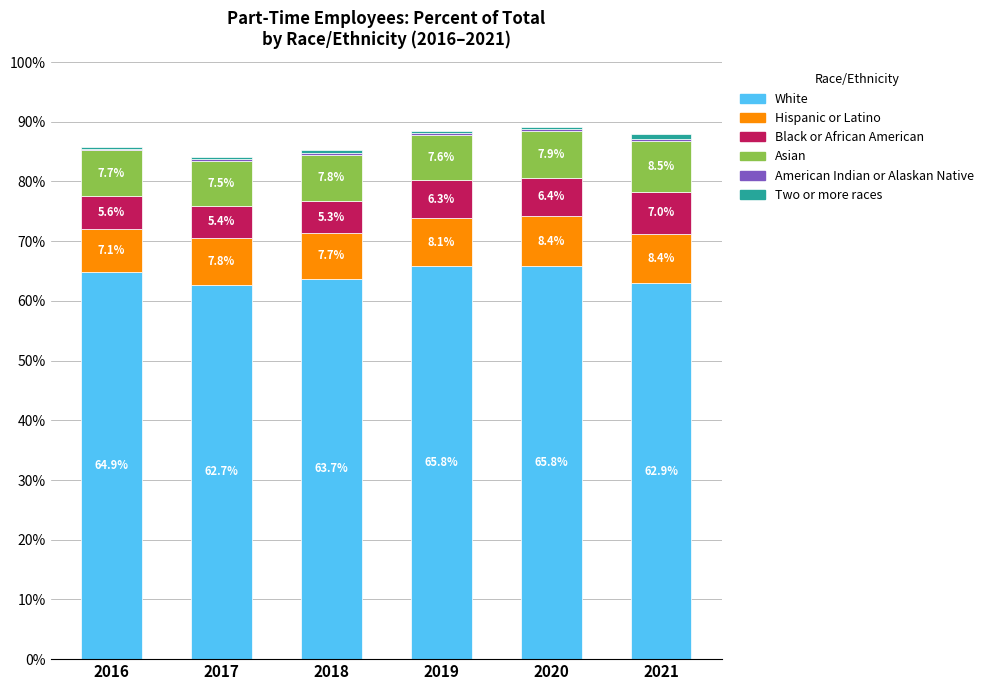

What is the total value across all series at 2020?

89.2